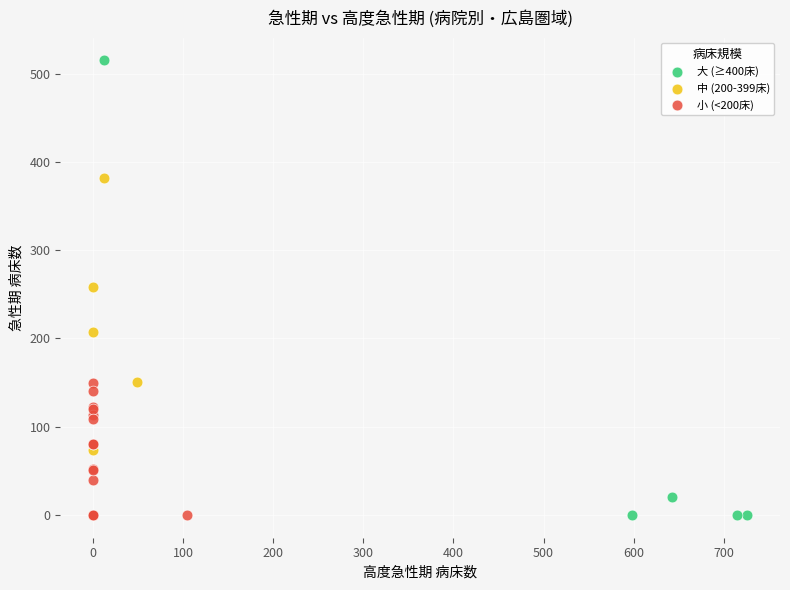

Which series contains the highest Y value?

大 (≥400床)